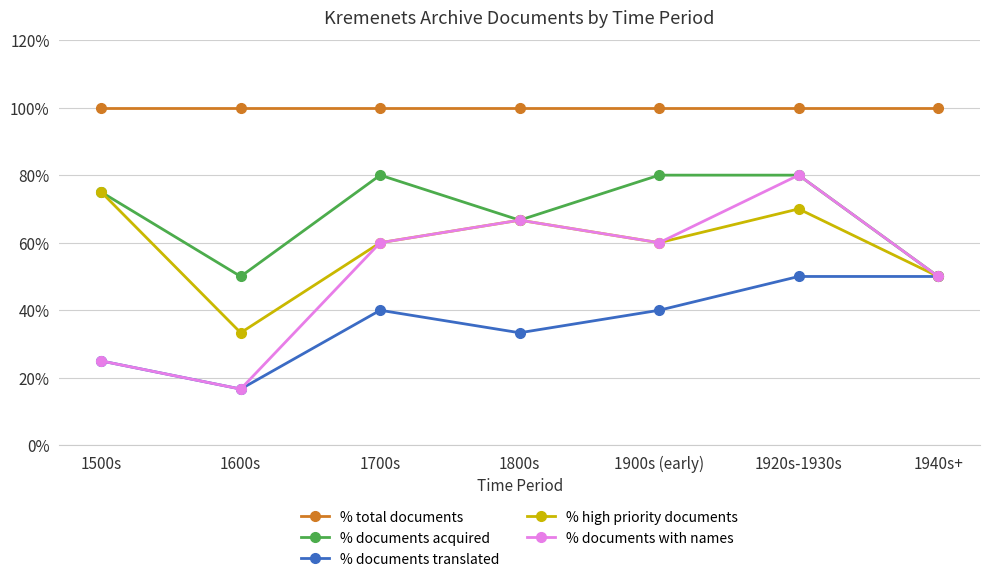

Reading left to right, transcribe all the data shown in this chart.

% total documents: 1500s=1.0	1600s=1.0	1700s=1.0	1800s=1.0	1900s (early)=1.0	1920s-1930s=1.0	1940s+=1.0
% documents acquired: 1500s=0.8	1600s=0.5	1700s=0.8	1800s=0.7	1900s (early)=0.8	1920s-1930s=0.8	1940s+=0.5
% documents translated: 1500s=0.2	1600s=0.2	1700s=0.4	1800s=0.3	1900s (early)=0.4	1920s-1930s=0.5	1940s+=0.5
% high priority documents: 1500s=0.8	1600s=0.3	1700s=0.6	1800s=0.7	1900s (early)=0.6	1920s-1930s=0.7	1940s+=0.5
% documents with names: 1500s=0.2	1600s=0.2	1700s=0.6	1800s=0.7	1900s (early)=0.6	1920s-1930s=0.8	1940s+=0.5